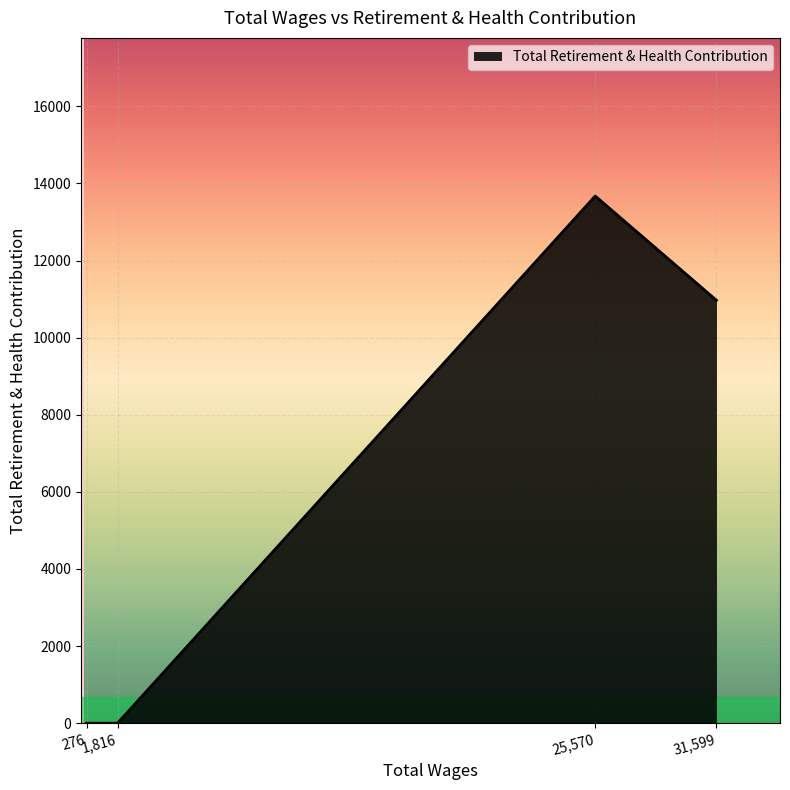

What is the average value?

6160